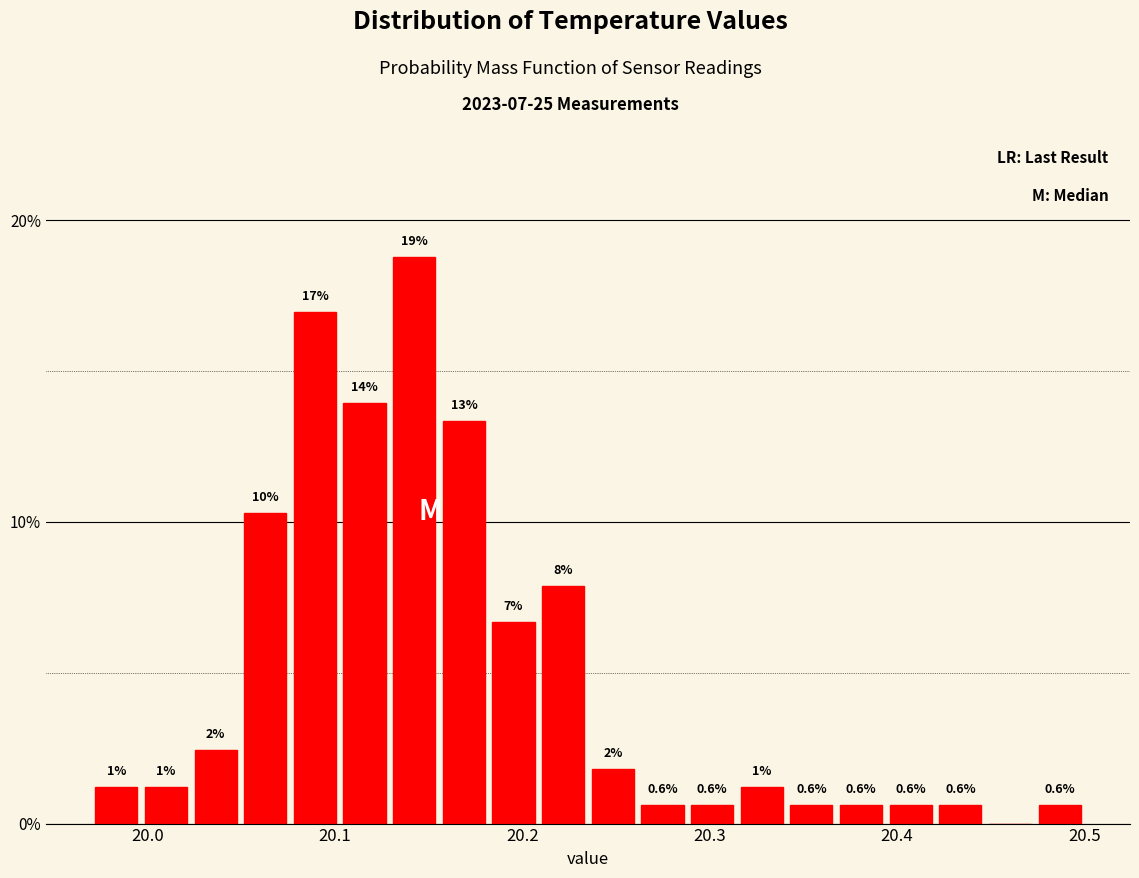

Read against the x-axis, roughly where is the centre of the tallest bar?

20.14